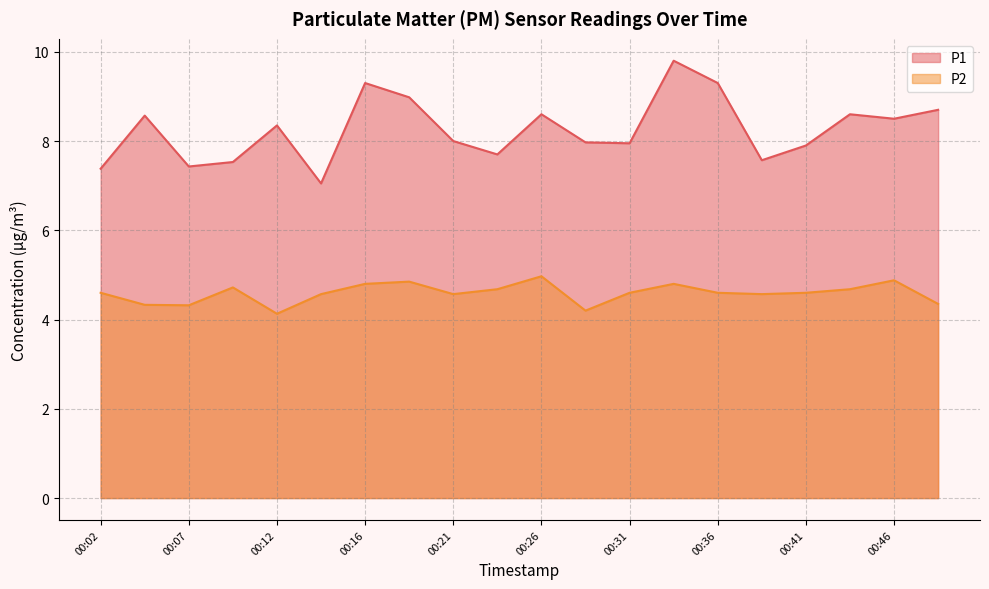

List the labels in order of P2 value, largest first.

00:26, 00:46, 00:19, 00:16, 00:34, 00:09, 00:24, 00:44, 00:02, 00:31, 00:36, 00:41, 00:14, 00:21, 00:39, 00:49, 00:04, 00:07, 00:29, 00:12